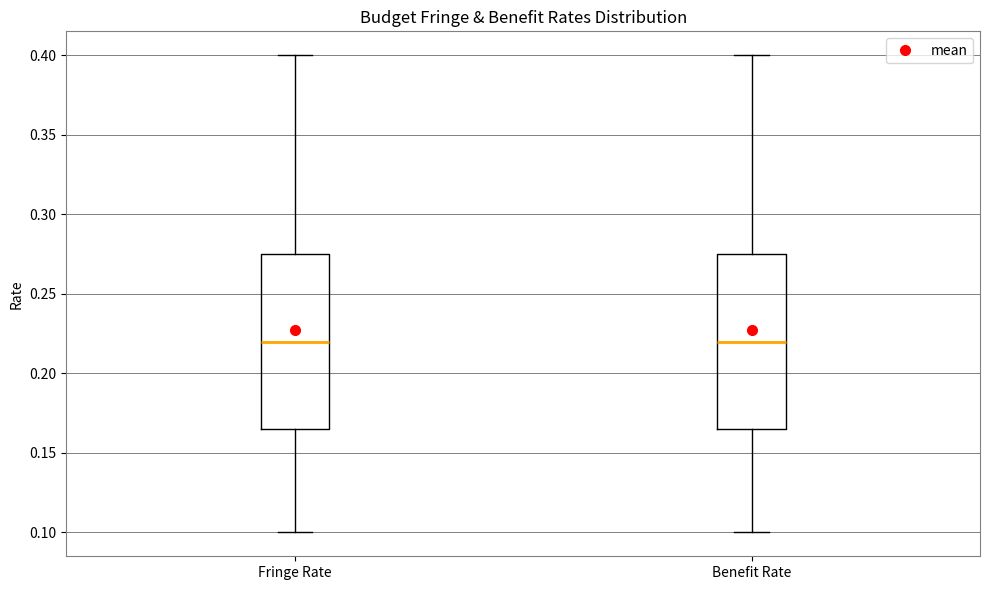

Where does the lower whisker of the box for Fringe Rate end on the y-axis? The values are not printed on the chart, so give them approximately, as read against the axis.

0.100